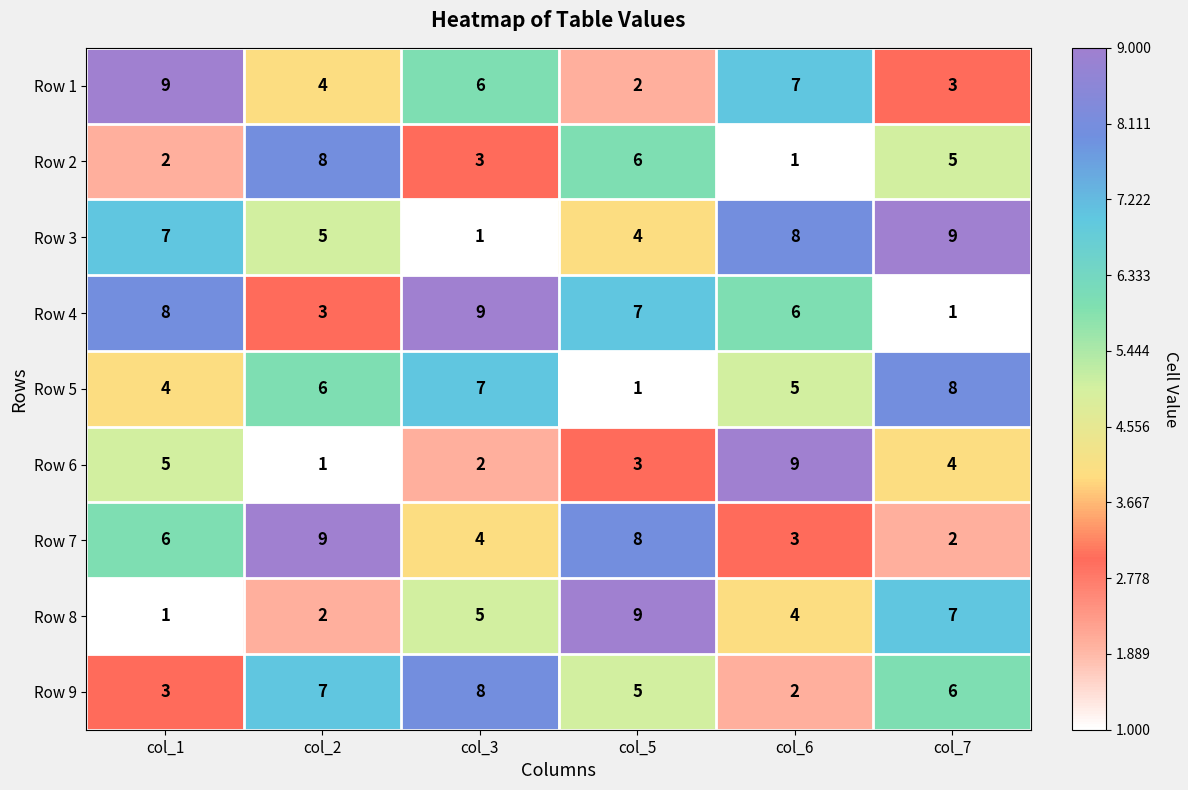

At how many categories does at least one series exceed 7?

6